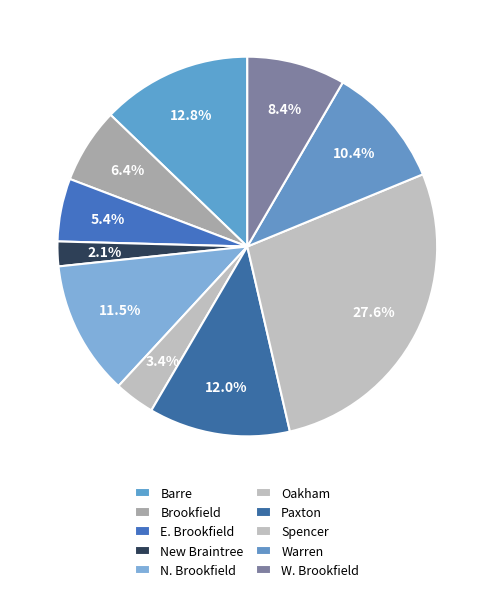

How many slices are in this pie chart?

10